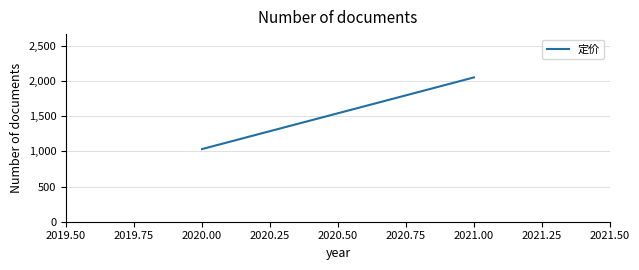

What is the value of the 2nd point from the left?

2049.8